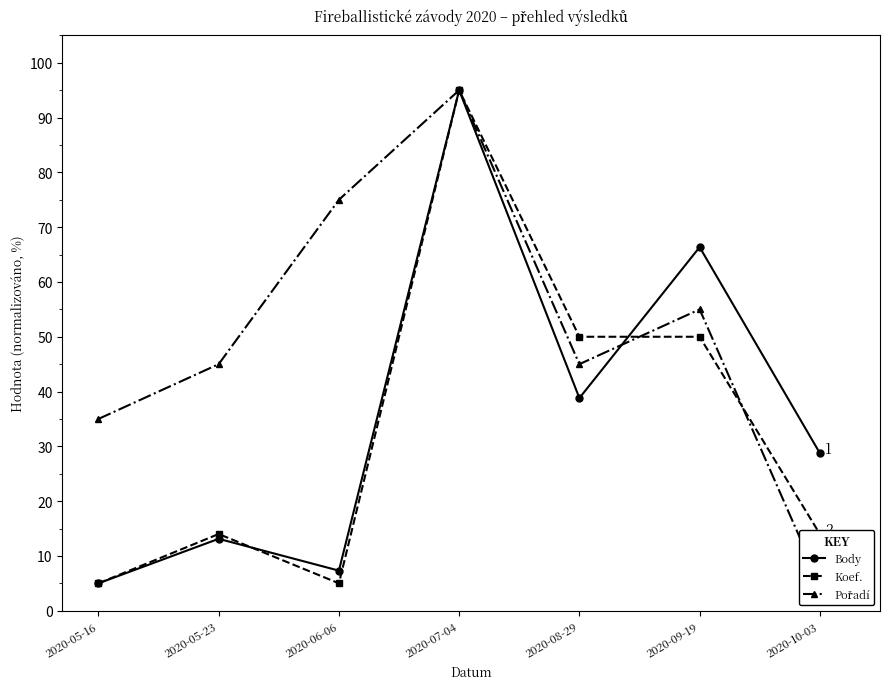

Which category has the highest value across all series?

2020-07-04